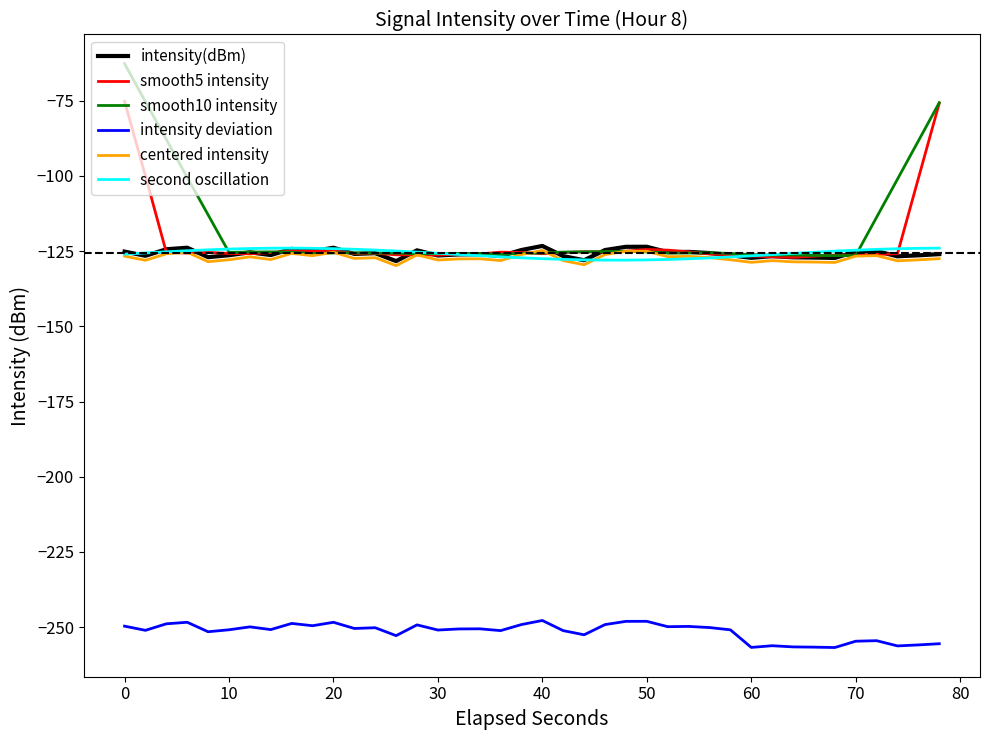

True or false: intensity(dBm) and intensity deviation cross at least once.

False